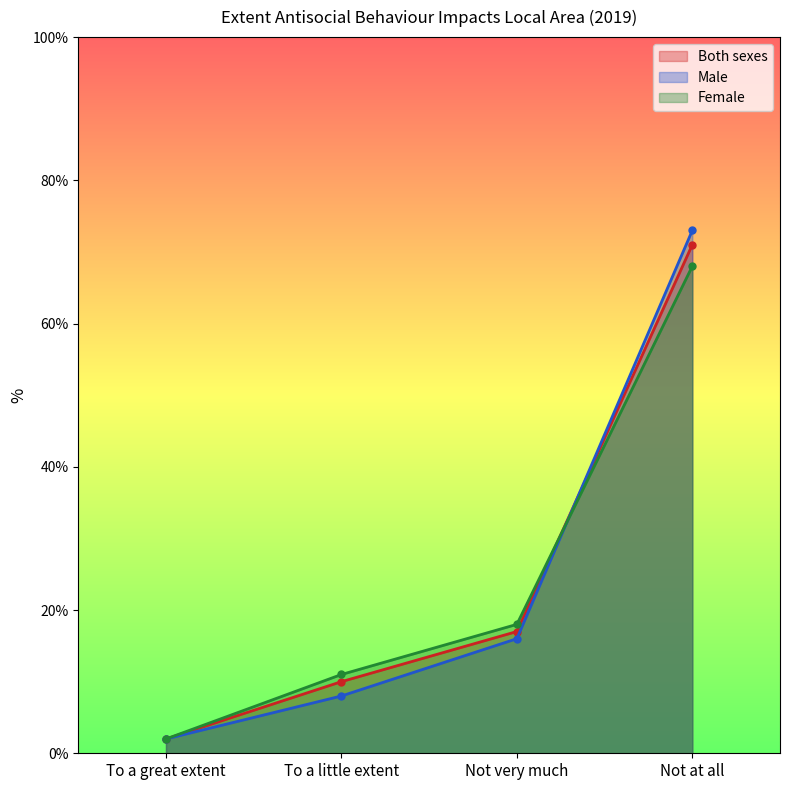

Is the value of Female at To a little extent greater than the value of Both sexes at Not at all?

No